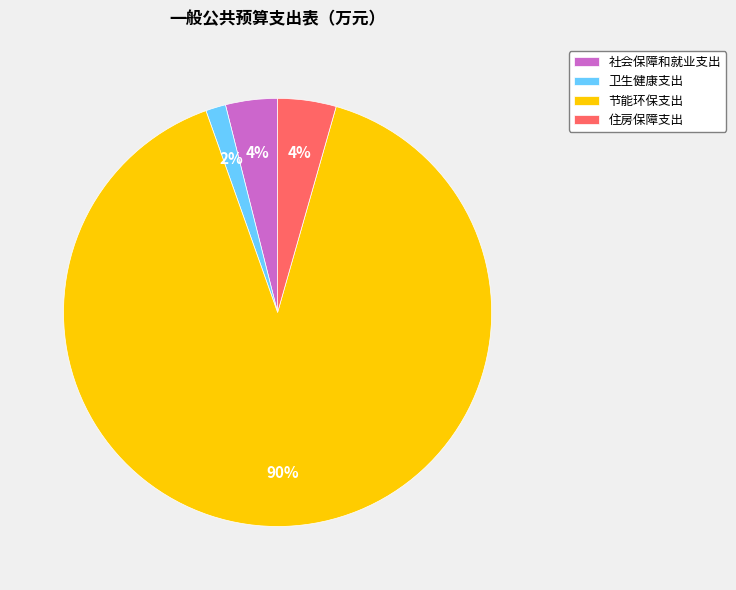

To the nearest percent, what is the average slice percentage?

25%